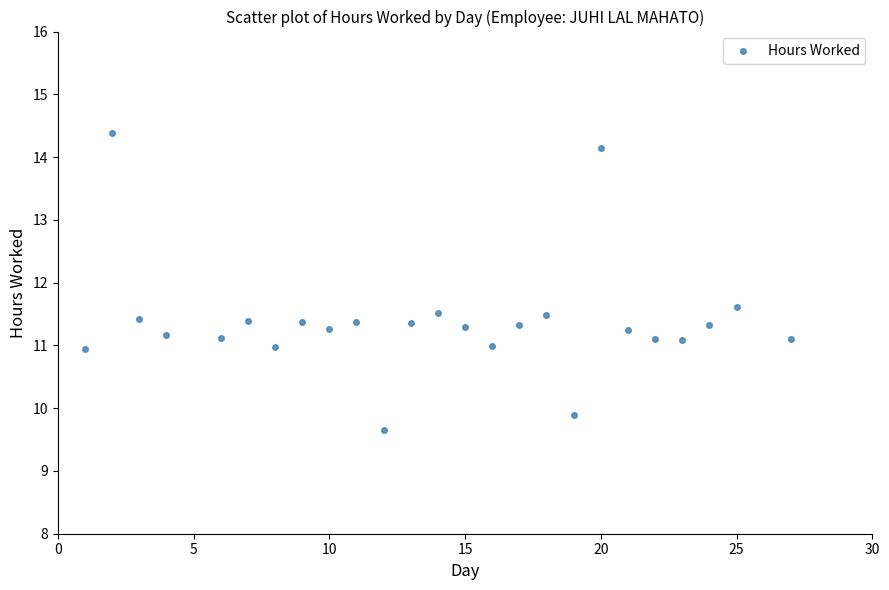

What Y value in the scatter plot is closest to 12?

11.6